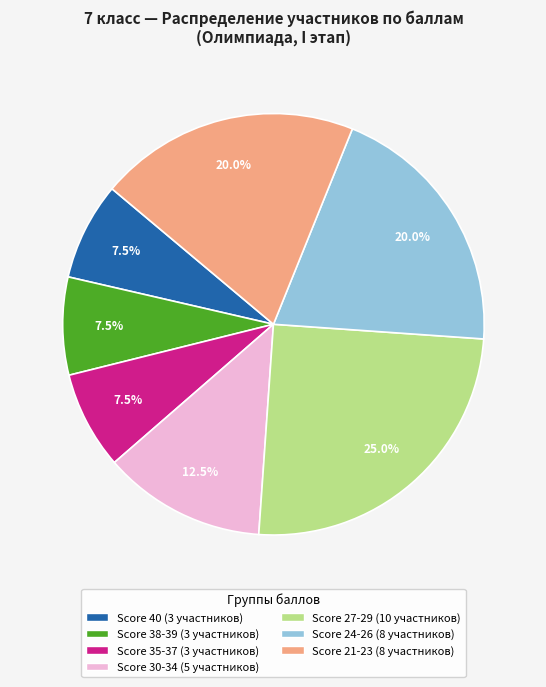

Is there a majority slice in this chart?

No